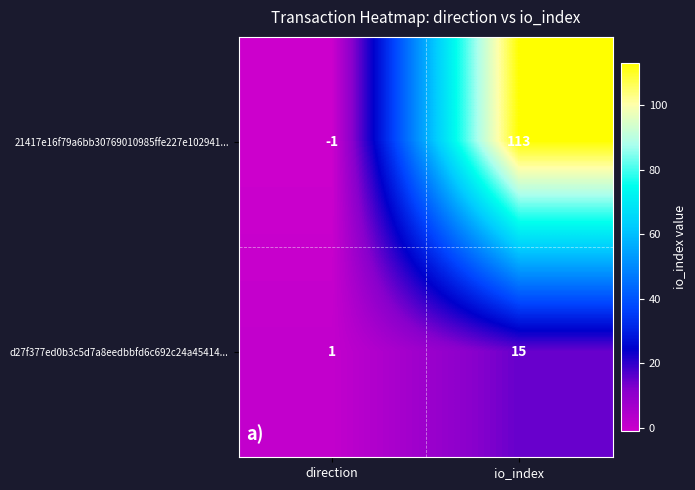

The value of 21417e16f79a6bb30769010985ffe227e102941... at io_index is 49. True or false?

False